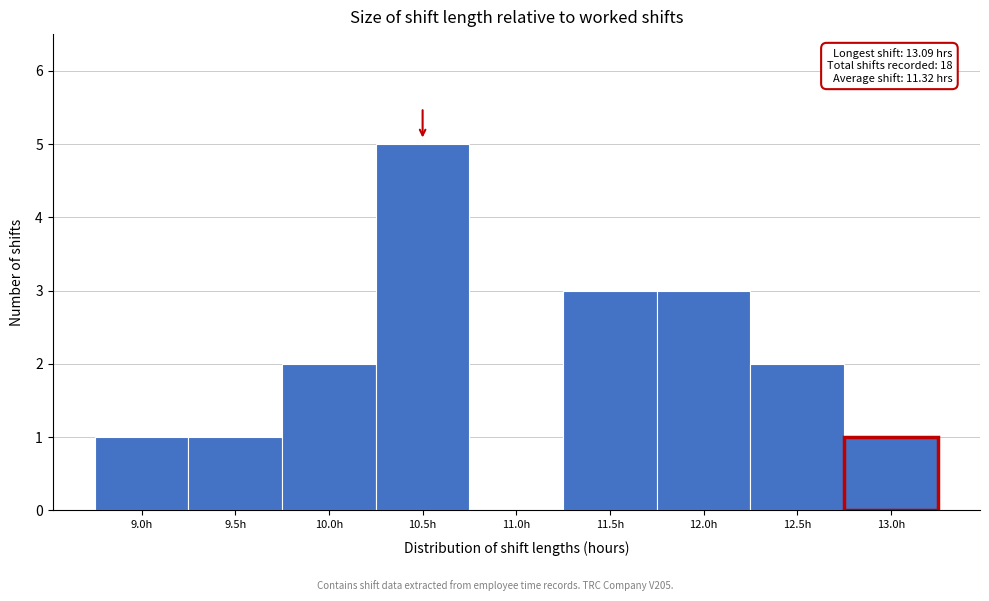

Reading left to right, what are all the values shown in this chart?

9.0h=1	9.5h=1	10.0h=2	10.5h=5	11.0h=0	11.5h=3	12.0h=3	12.5h=2	13.0h=1